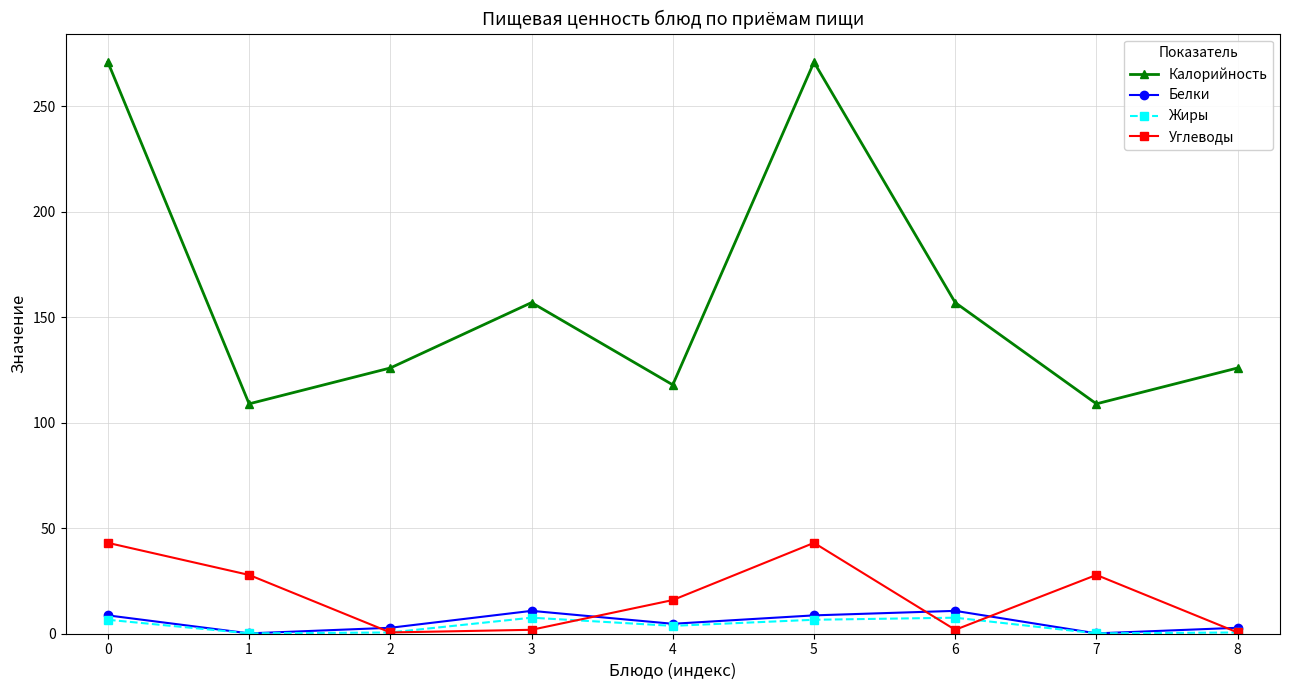

Which series has the widest spread of values?

Калорийность